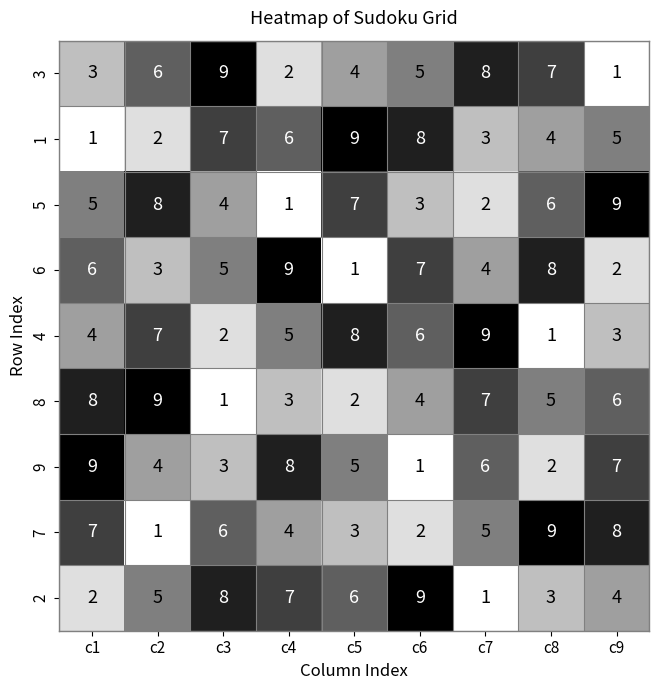

Between c2 and c9, which series saw the biggest shift?

7